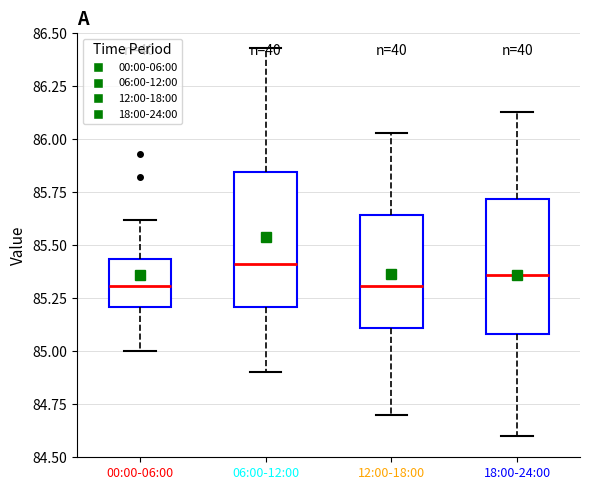

Reading left to right, read every box against the y-axis: the position of its median line, the range the box covers, and the ends of its whiskers. The values are not printed on the chart, so give them approximately, as read against the axis.

00:00-06:00: median 85.30, box 85.20 to 85.45, whiskers 85.00 to 85.60
06:00-12:00: median 85.40, box 85.20 to 85.85, whiskers 84.90 to 86.45
12:00-18:00: median 85.30, box 85.10 to 85.65, whiskers 84.70 to 86.05
18:00-24:00: median 85.35, box 85.10 to 85.70, whiskers 84.60 to 86.15